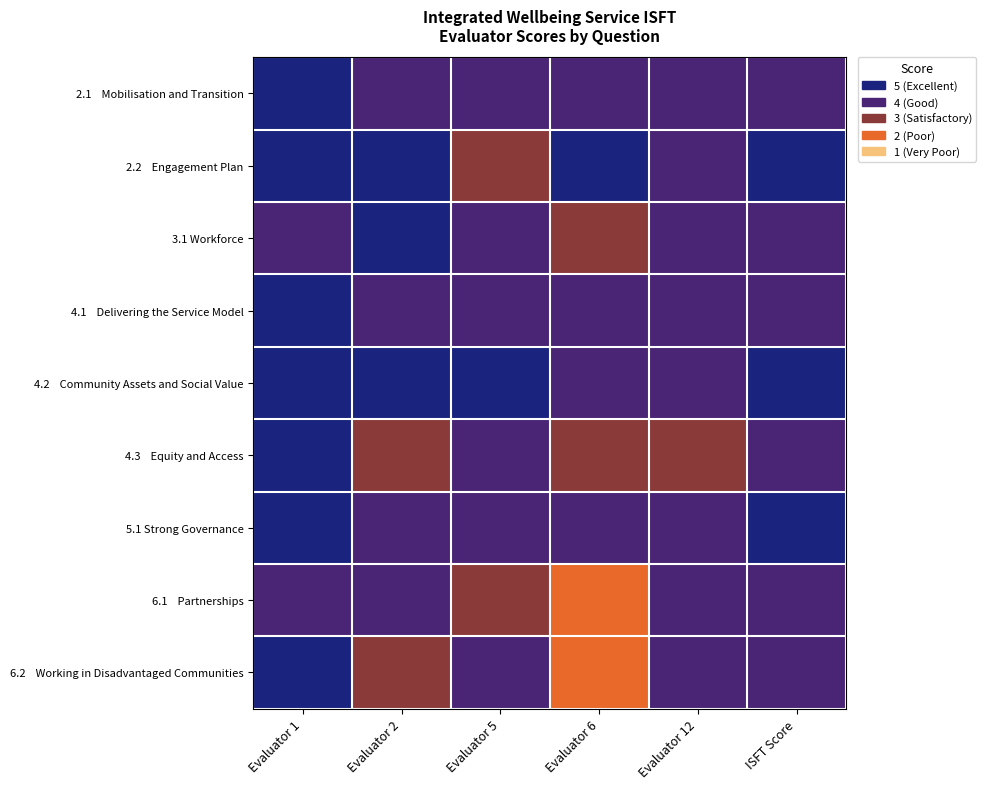

Count the number of data series in this chart.

9